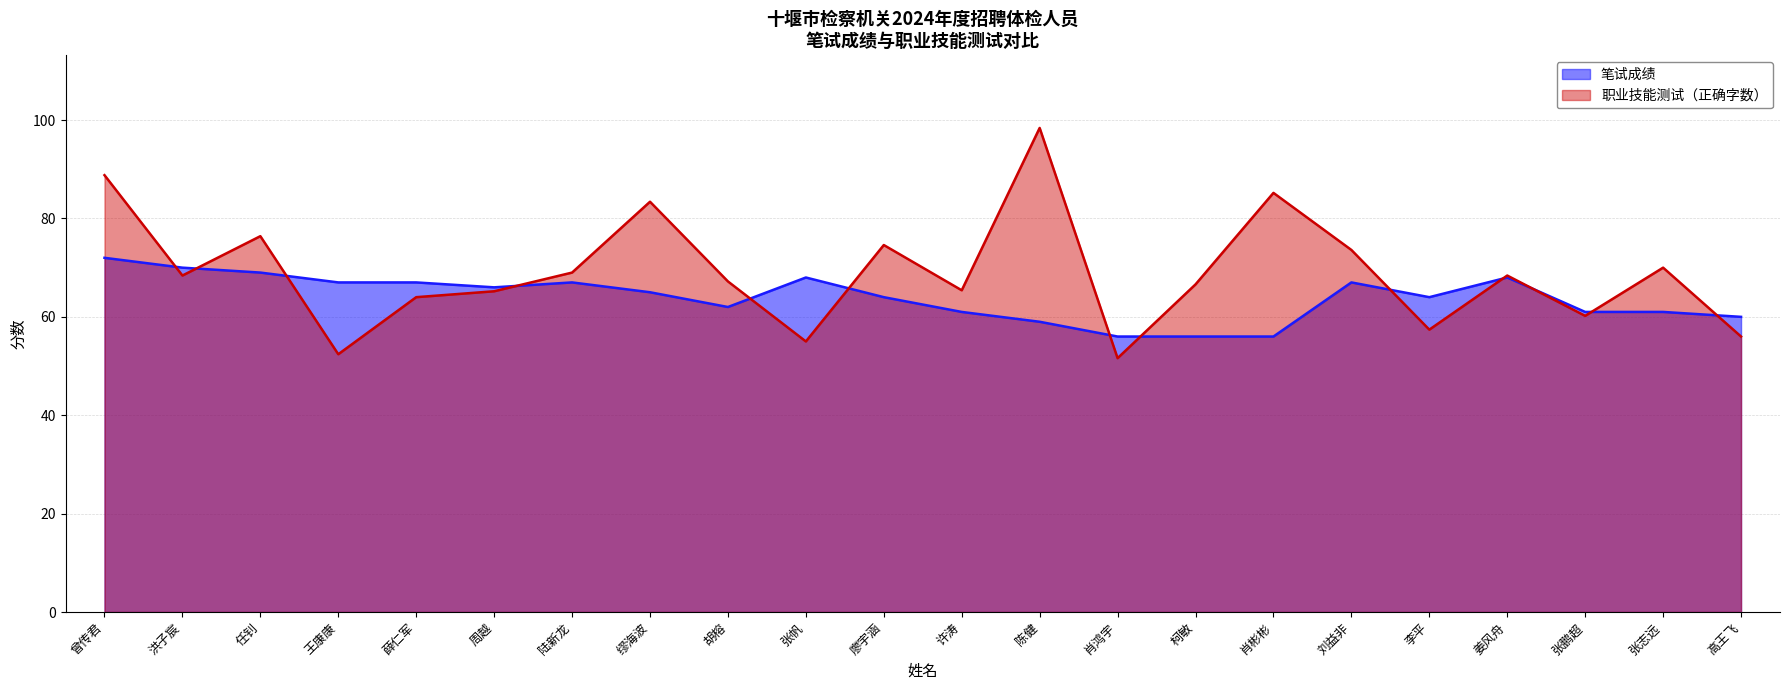

Reading left to right, extract all data points from this chart.

笔试成绩: 72.0	70.0	69.0	67.0	67.0	66.0	67.0	65.0	62.0	68.0	64.0	61.0	59.0	56.0	56.0	56.0	67.0	64.0	68.0	61.0	61.0	60.0
职业技能测试（正确字数）: 88.8	68.4	76.4	52.4	64.0	65.2	69.0	83.4	67.2	55.0	74.6	65.4	98.4	51.6	66.6	85.2	73.6	57.4	68.4	60.2	70.0	56.0